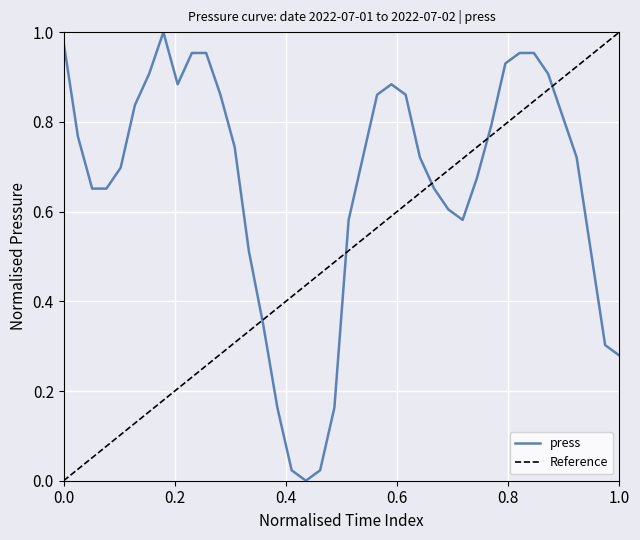

At which label is the value closest to 0?

2022-07-01 17:00